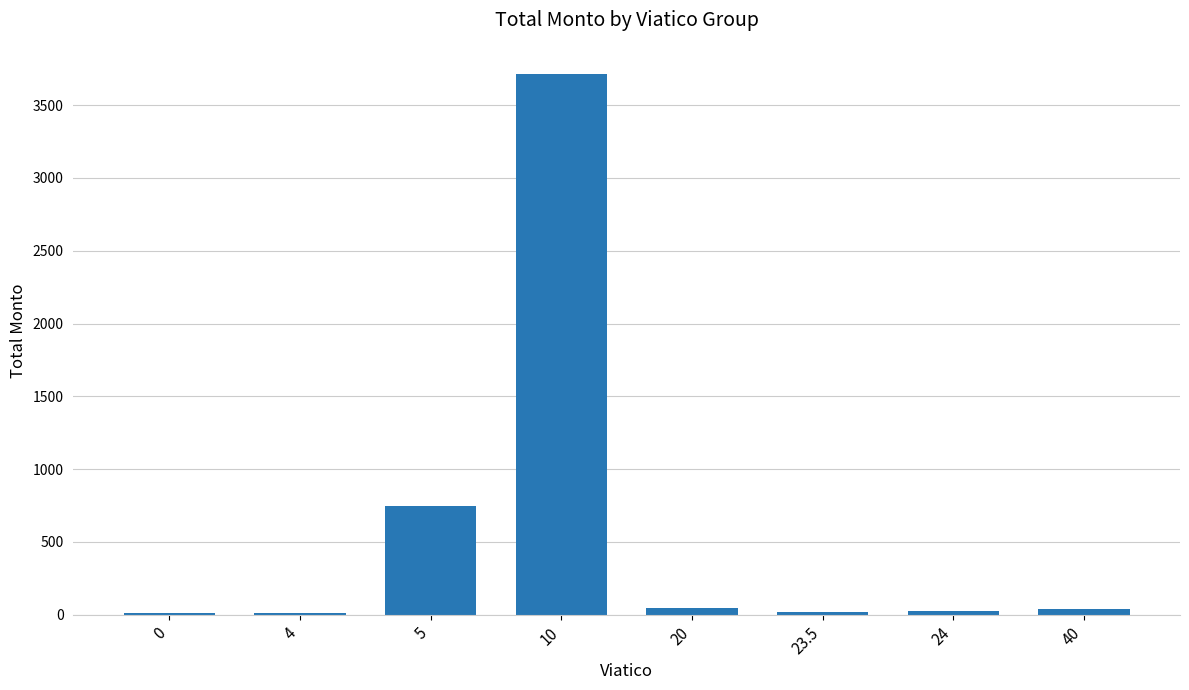

Which label corresponds to the largest value in the chart?

10